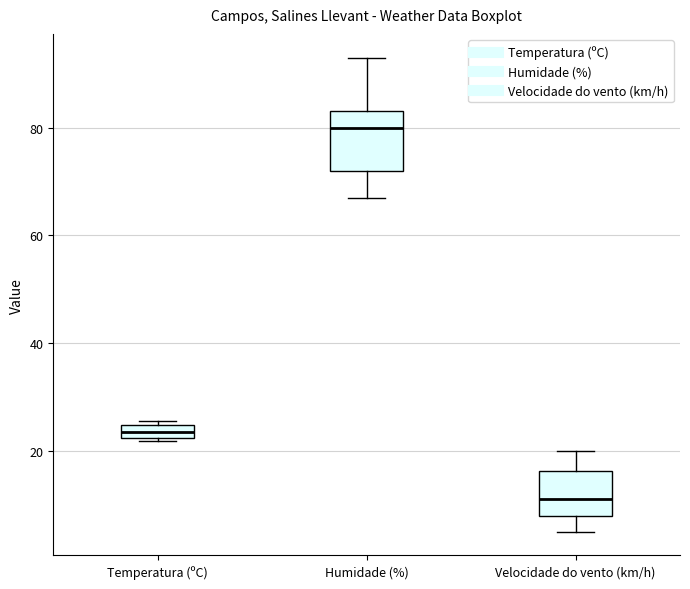

Which box has the highest median line?

Humidade (%)